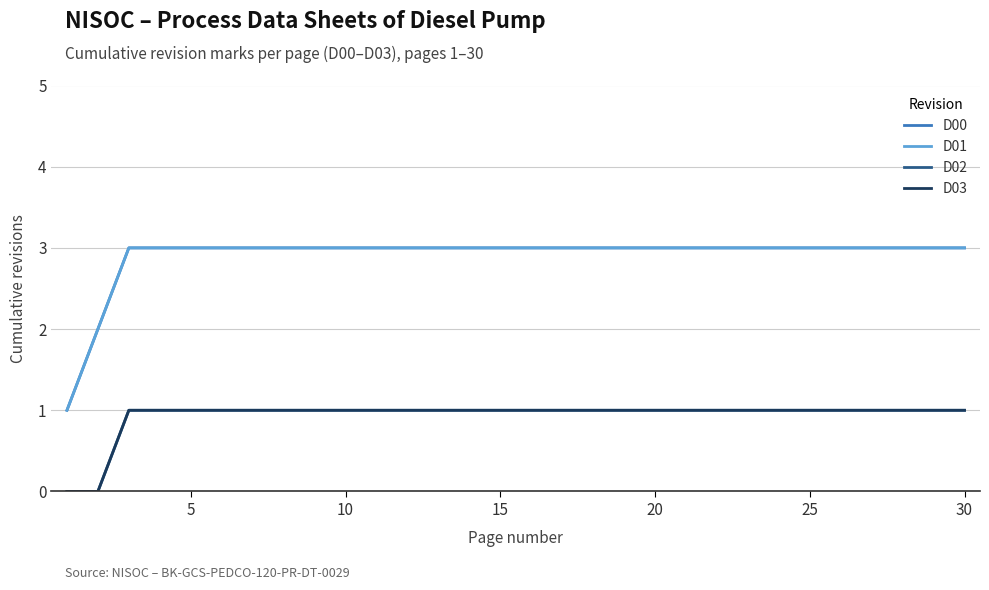

At which label is D00 closest to 2?

5